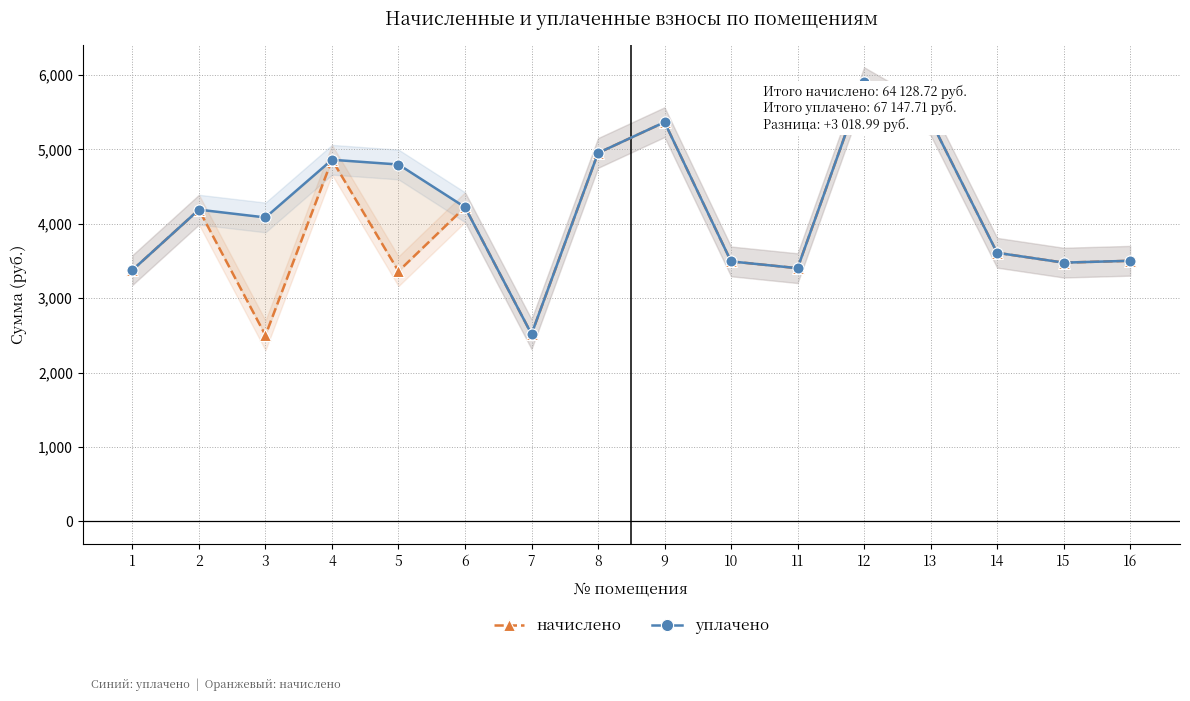

What is the maximum value for начислено?

5903.6